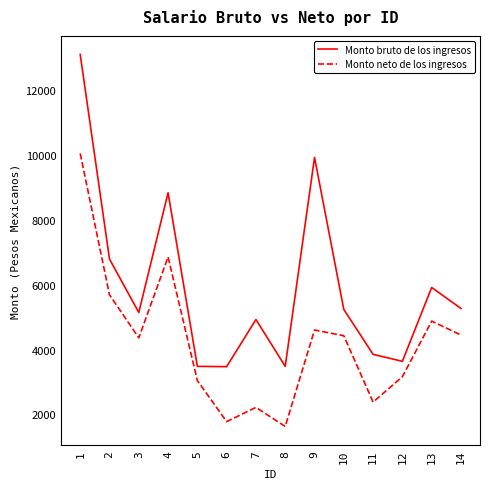

The Monto neto de los ingresos series shows 578.1 at 8. True or false?

False